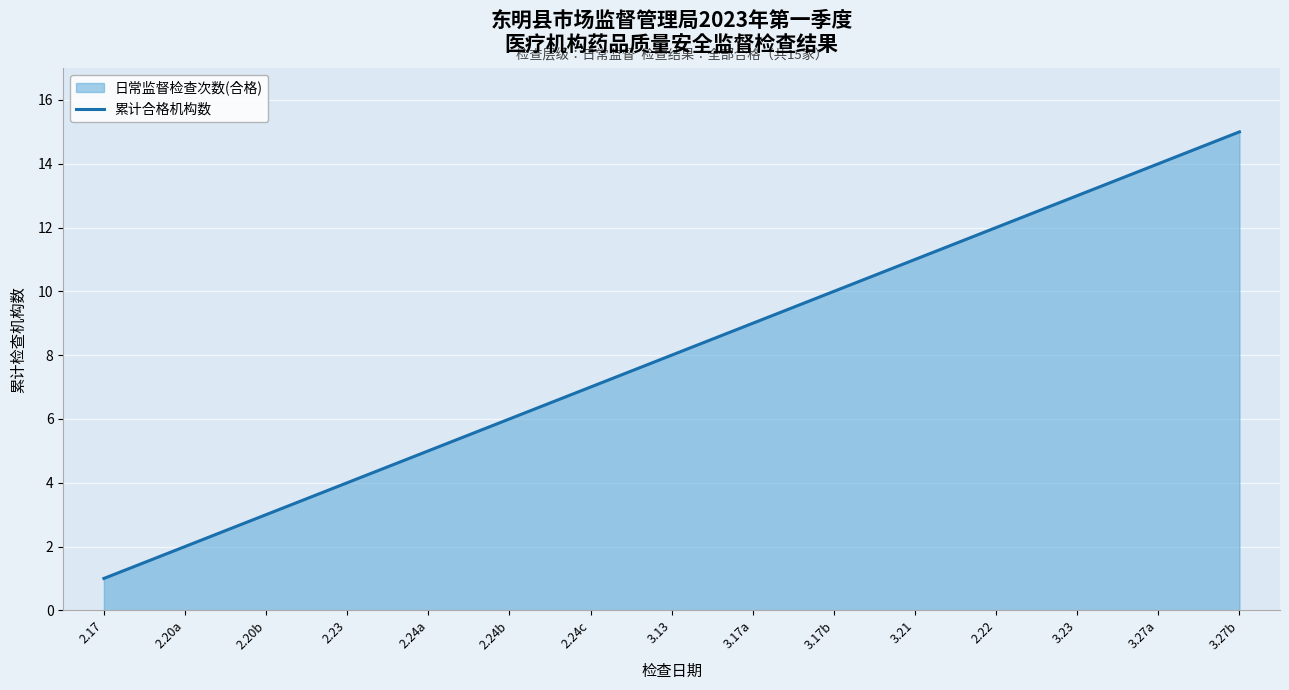

What position from the right is 2.17?

15